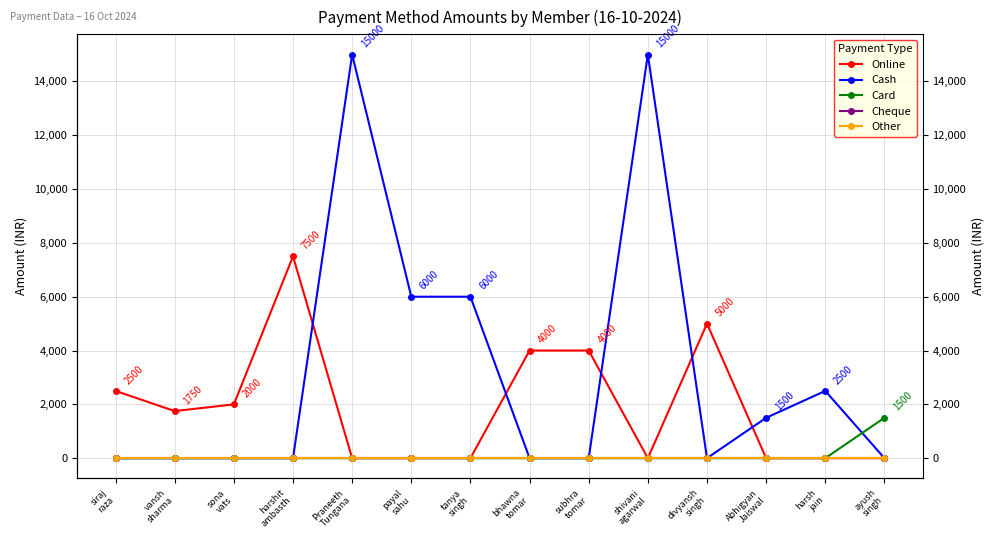

Is it true that Cash equals 15000 at shivani
agarwal?

True